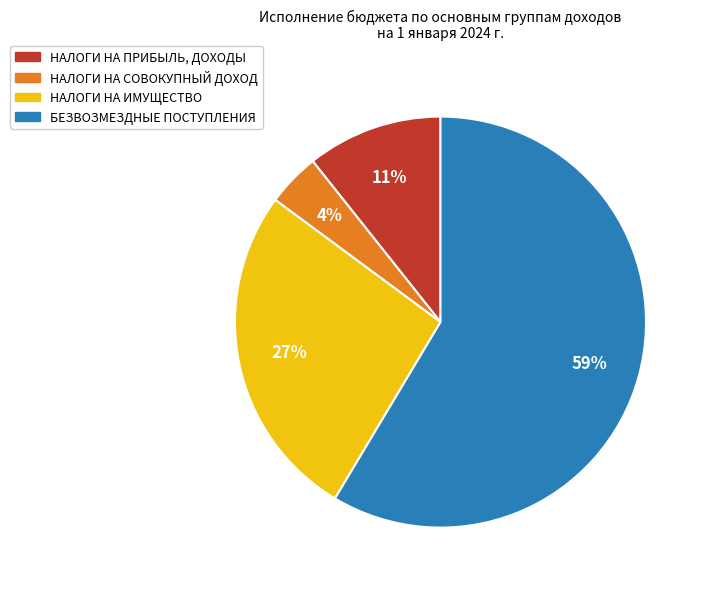

What is the ratio of the value at НАЛОГИ НА СОВОКУПНЫЙ ДОХОД to the value at БЕЗВОЗМЕЗДНЫЕ ПОСТУПЛЕНИЯ?

0.1